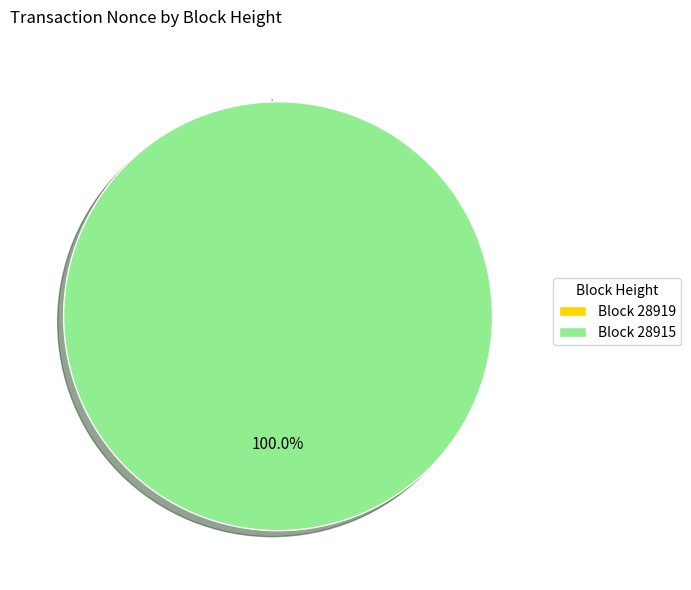

What is the largest slice in the pie chart?

28915